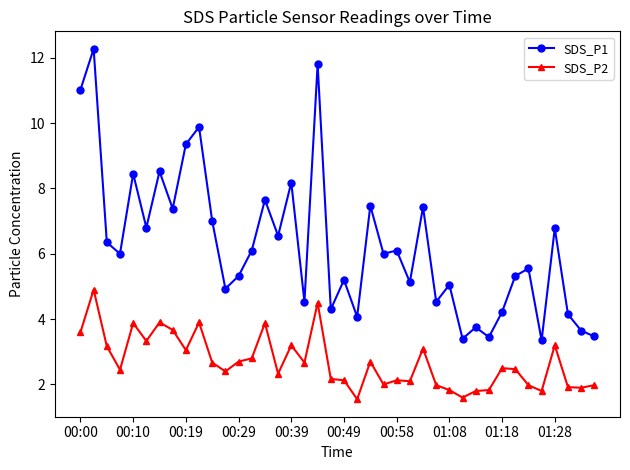

What is the minimum value shown in the chart?

1.6